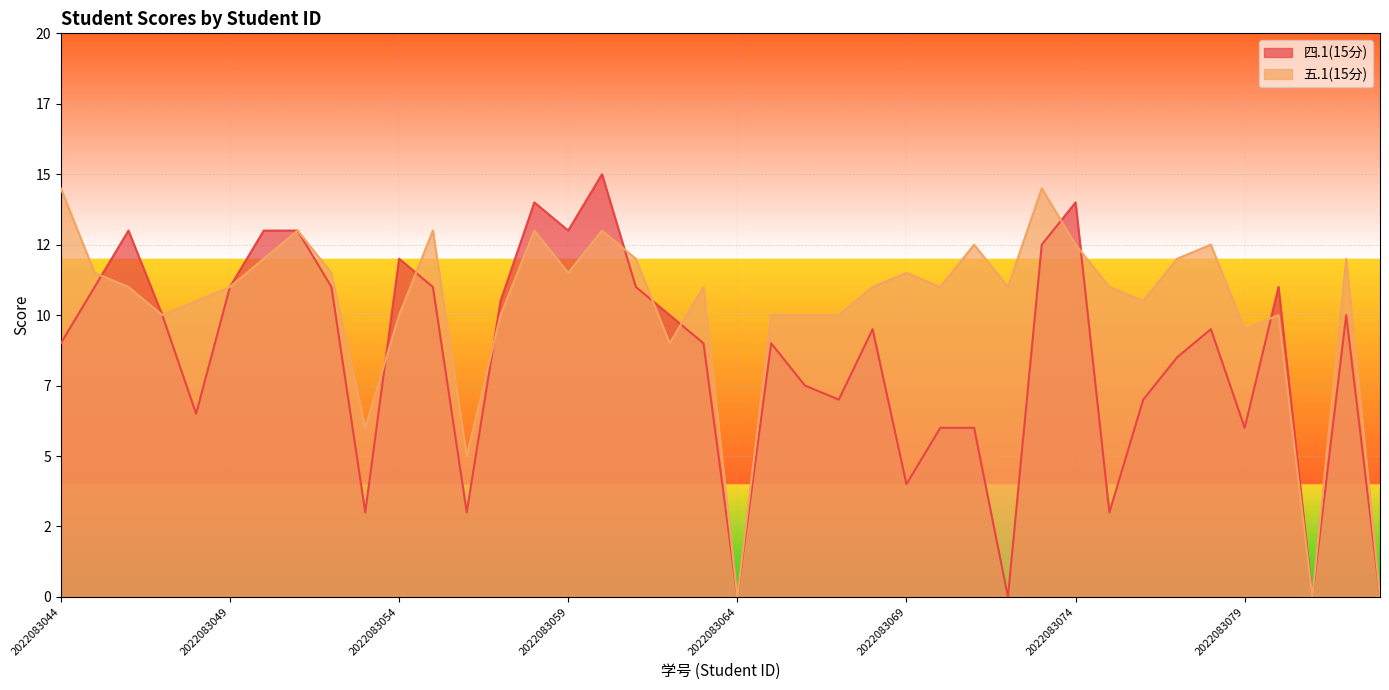

What is the average value of the 四.1(15分) series?

8.5